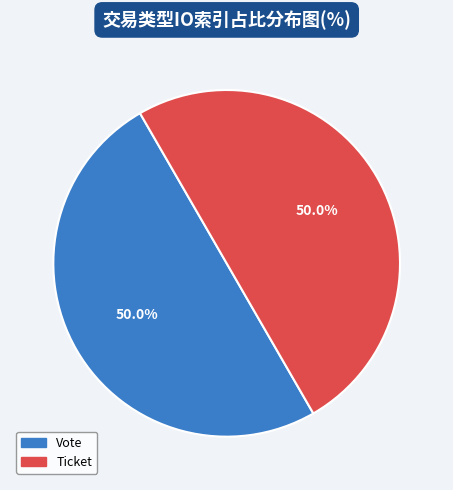

What percentage is NOT represented by Ticket?

50.0%